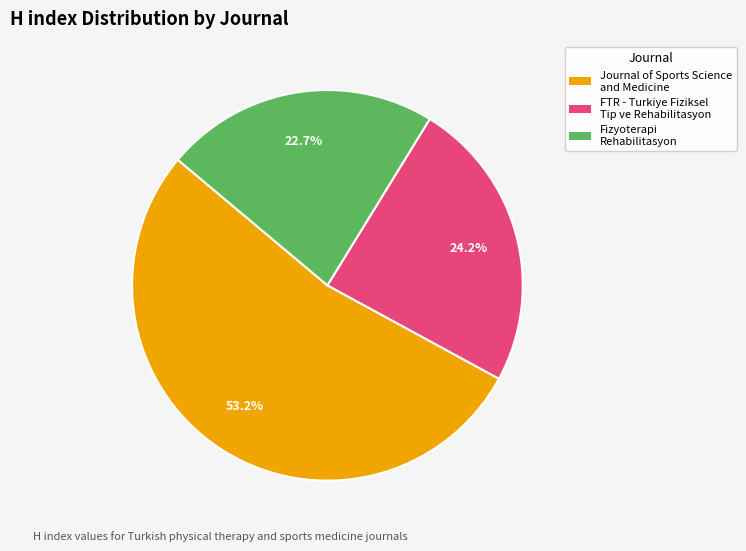

Which category has the biggest portion of the pie?

Journal of Sports Science and Medicine